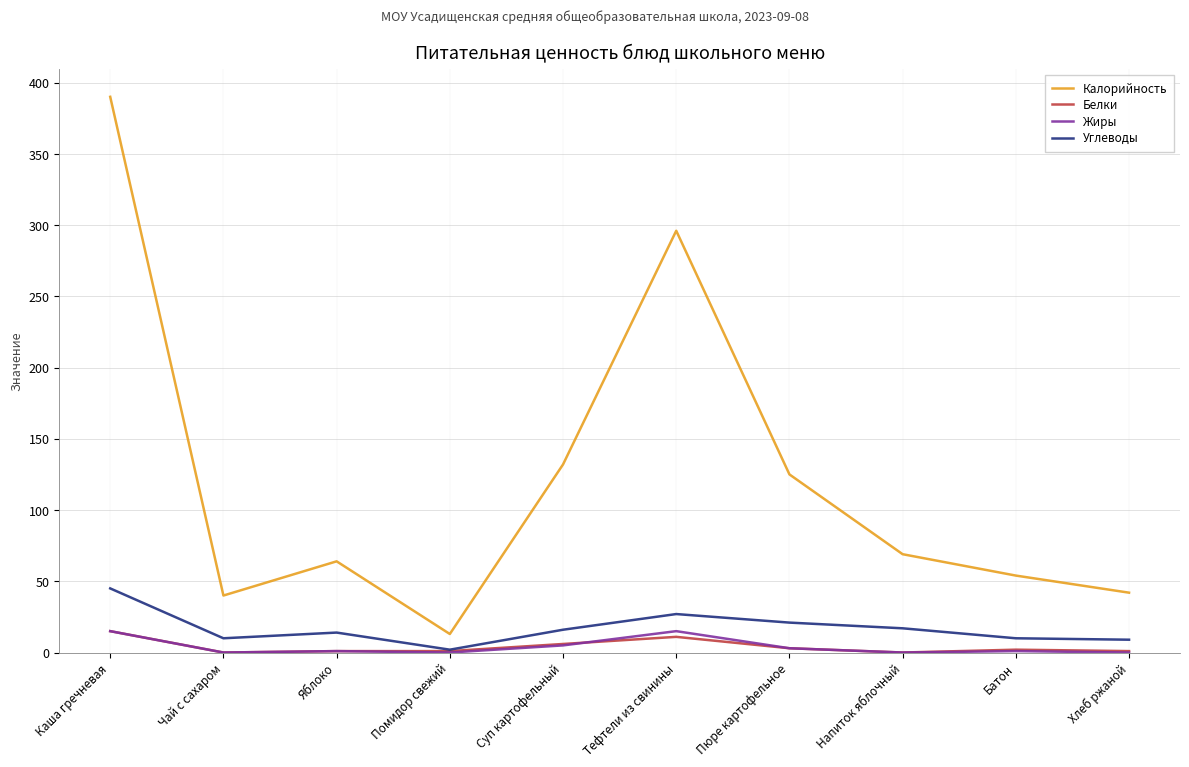

True or false: Углеводы and Калорийность intersect in this chart.

False